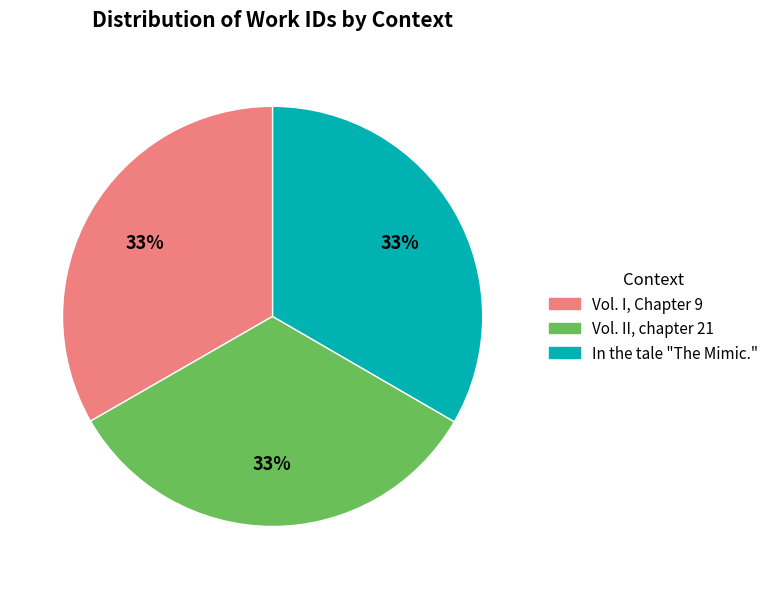

The Vol. I, Chapter 9 slice represents 33% of the pie. True or false?

True